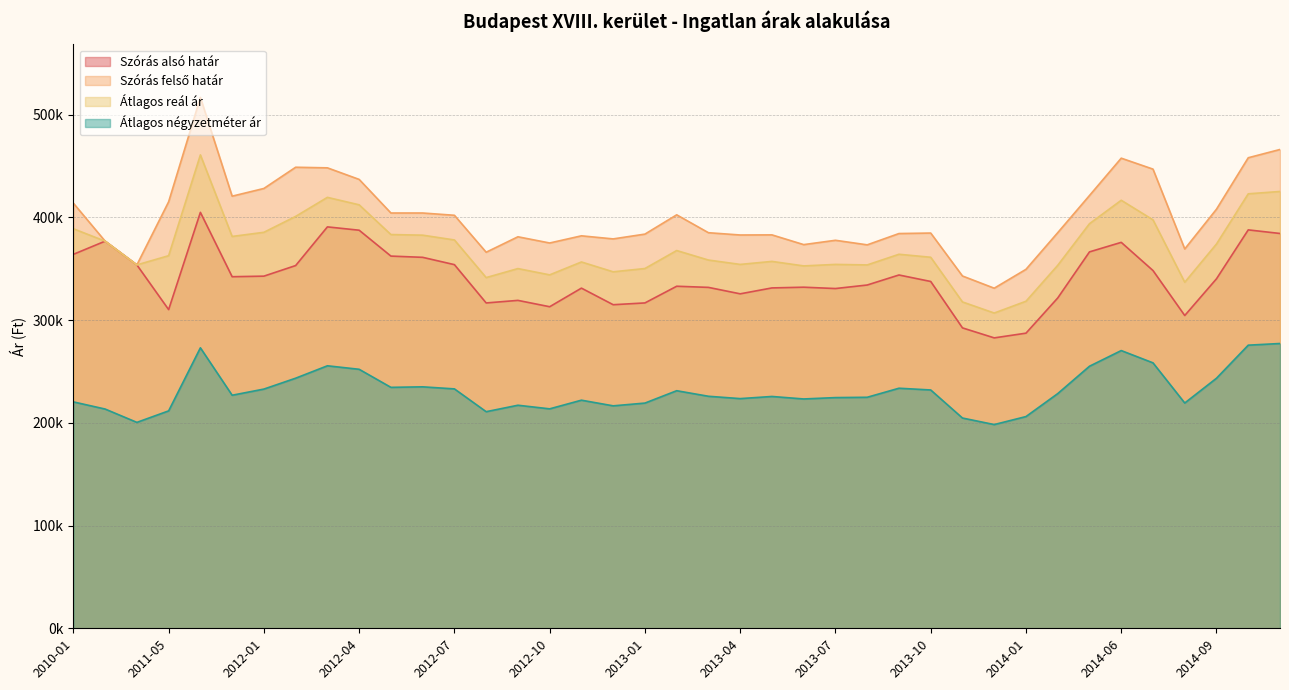

What is the label of the 4th point from the left?

2011-05